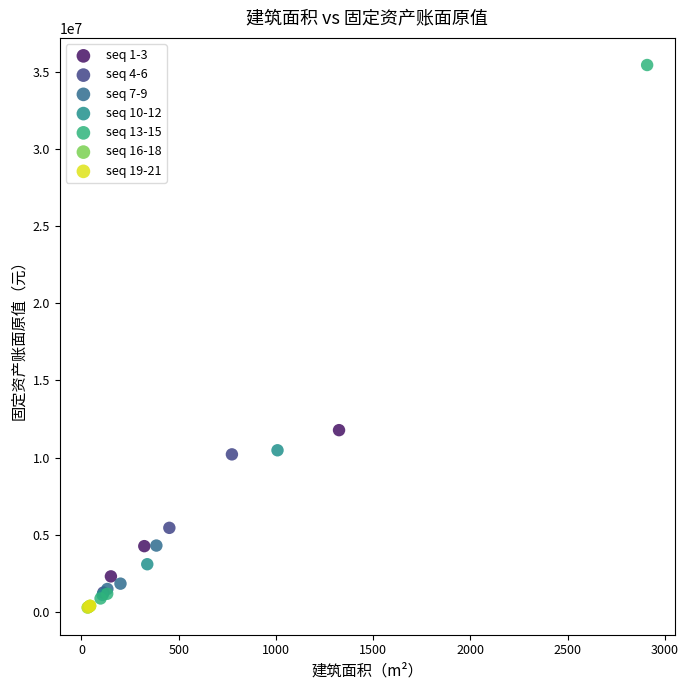

Which series has the widest spread of Y values?

seq 13-15